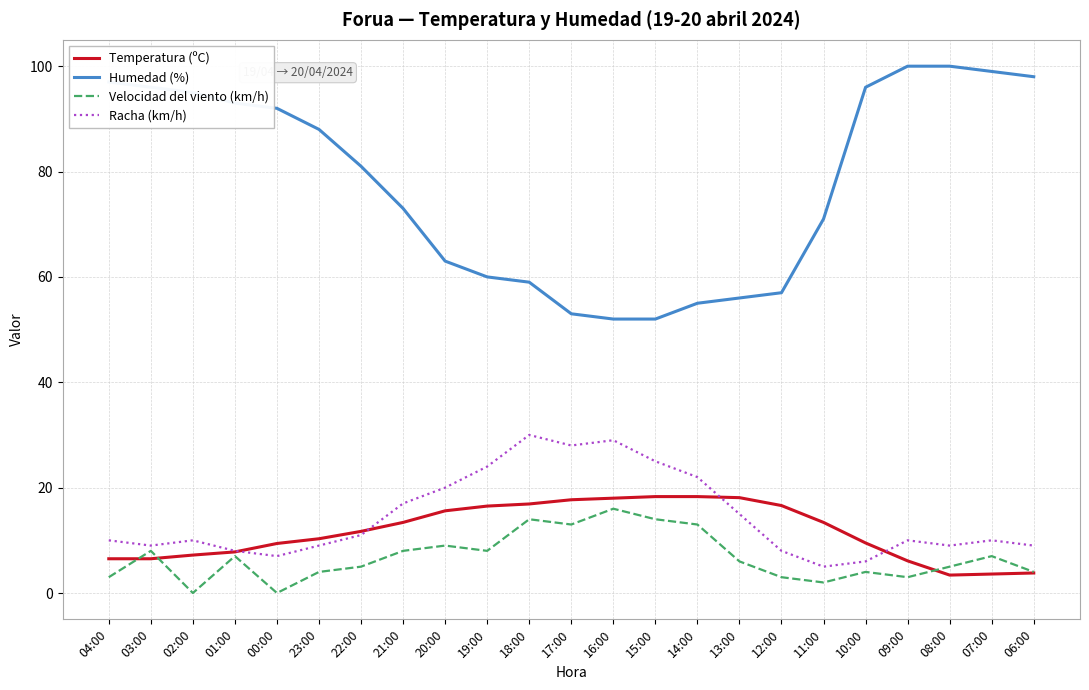

True or false: Humedad (%) and Racha (km/h) cross at least once.

False